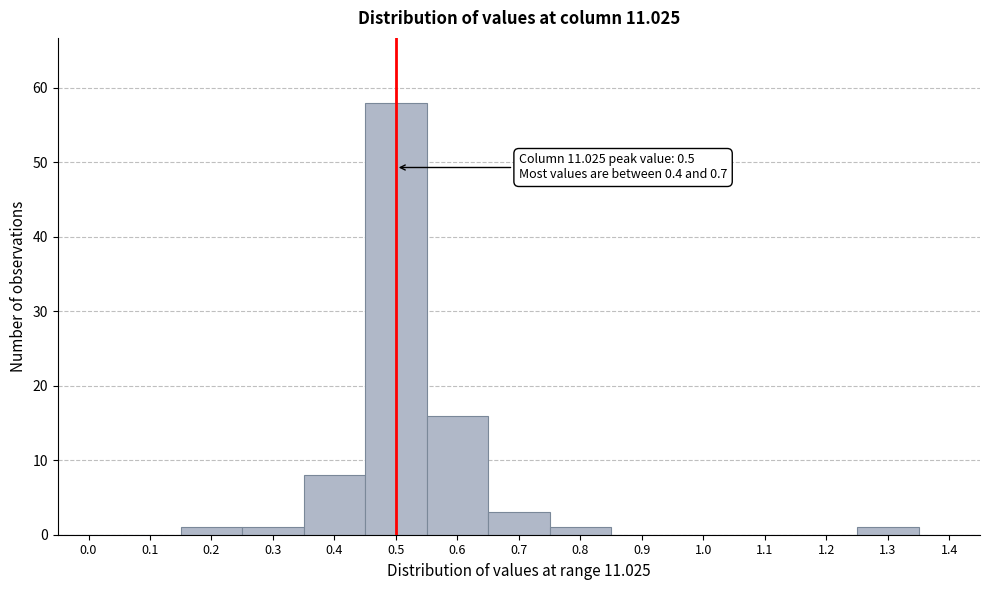

Reading right to left, list all the values displayed in this chart.

1.4=0	1.3=1	1.2=0	1.1=0	1.0=0	0.9=0	0.8=1	0.7=3	0.6=16	0.5=58	0.4=8	0.3=1	0.2=1	0.1=0	0.0=0